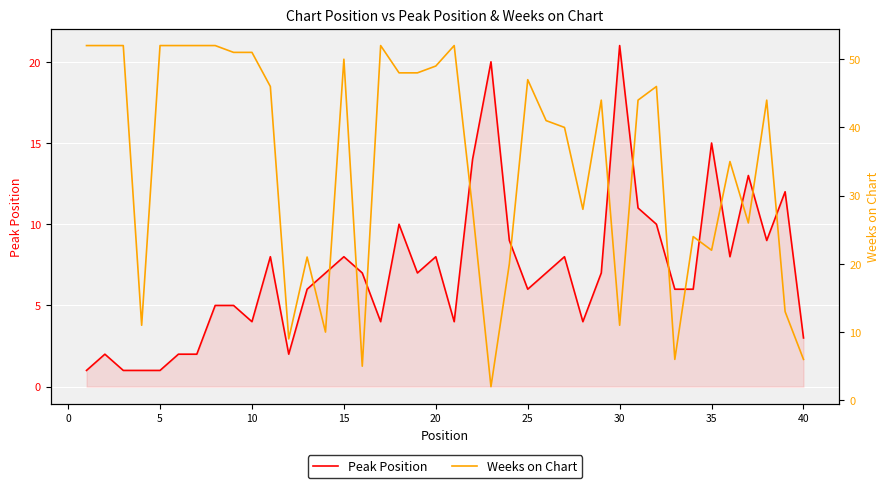

At which label does Peak Position reach its peak?

30